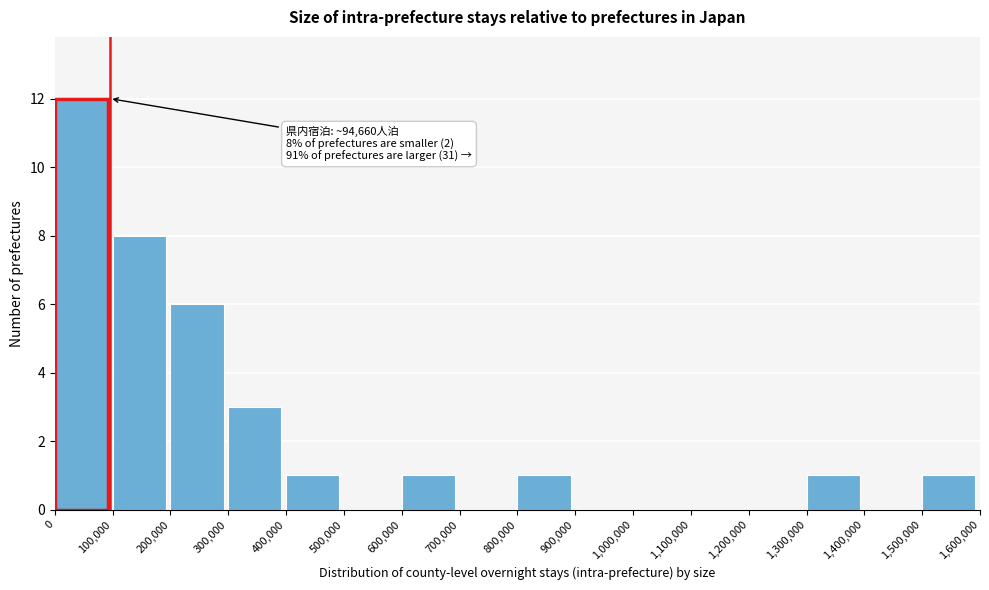

Over which range of the x-axis is the bar tallest?

0 to 100,000